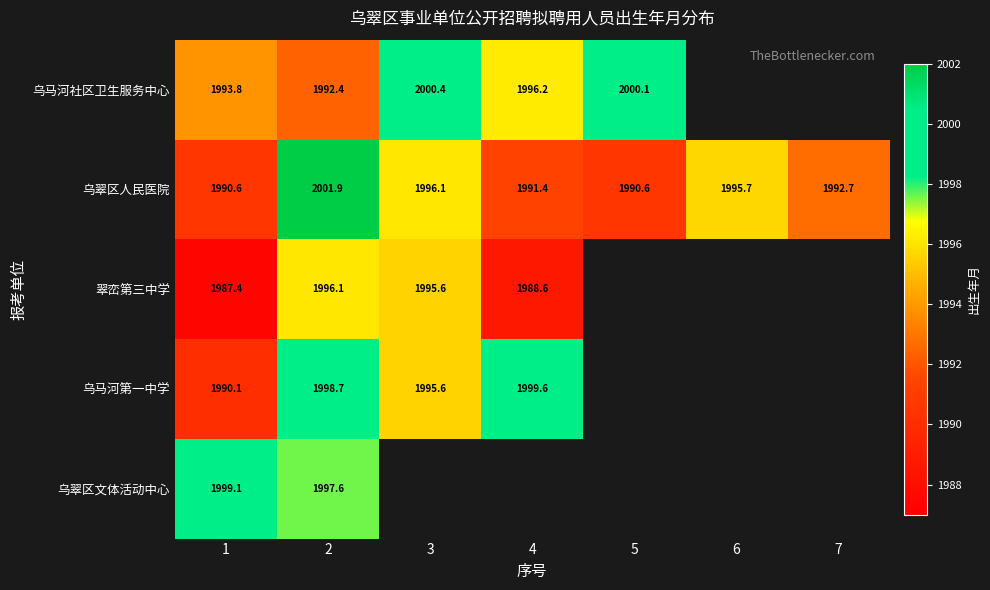

The 乌马河社区卫生服务中心 series shows 880.1 at 5. True or false?

False